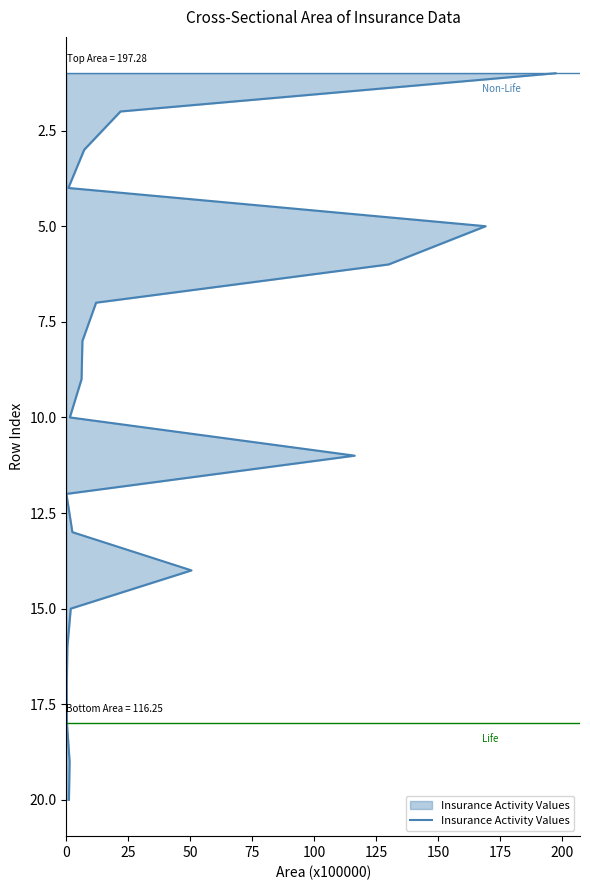

What is the difference between the values at 200 and 50?

6